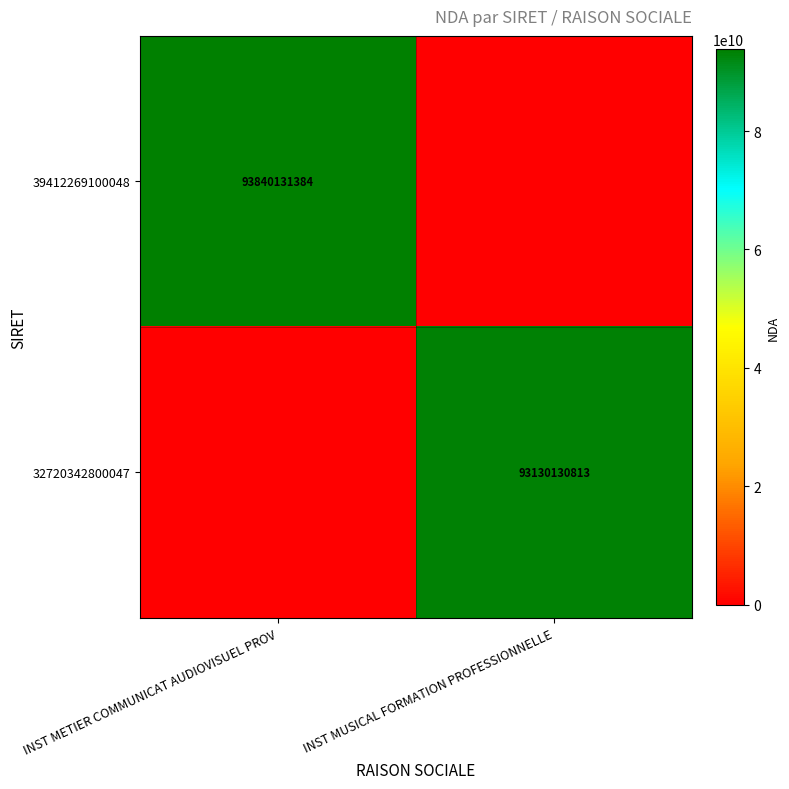

Is it true that 32720342800047 equals 93130130813 at INST MUSICAL FORMATION PROFESSIONNELLE?

True